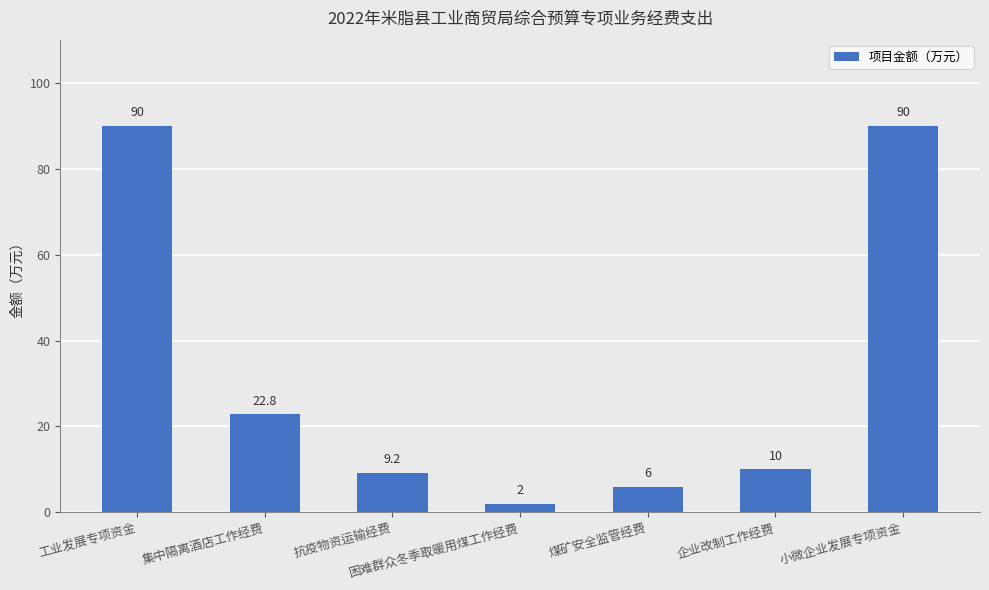

What is the smallest value displayed?

2.0